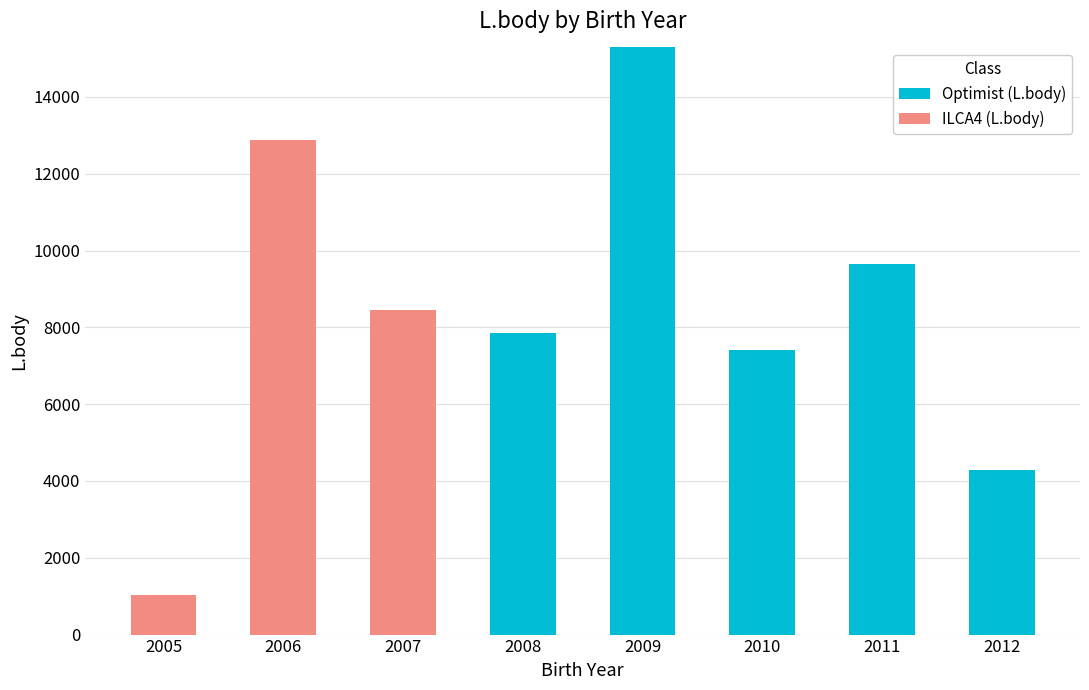

The value of Optimist (L.body) at 2012 is 4290. True or false?

True